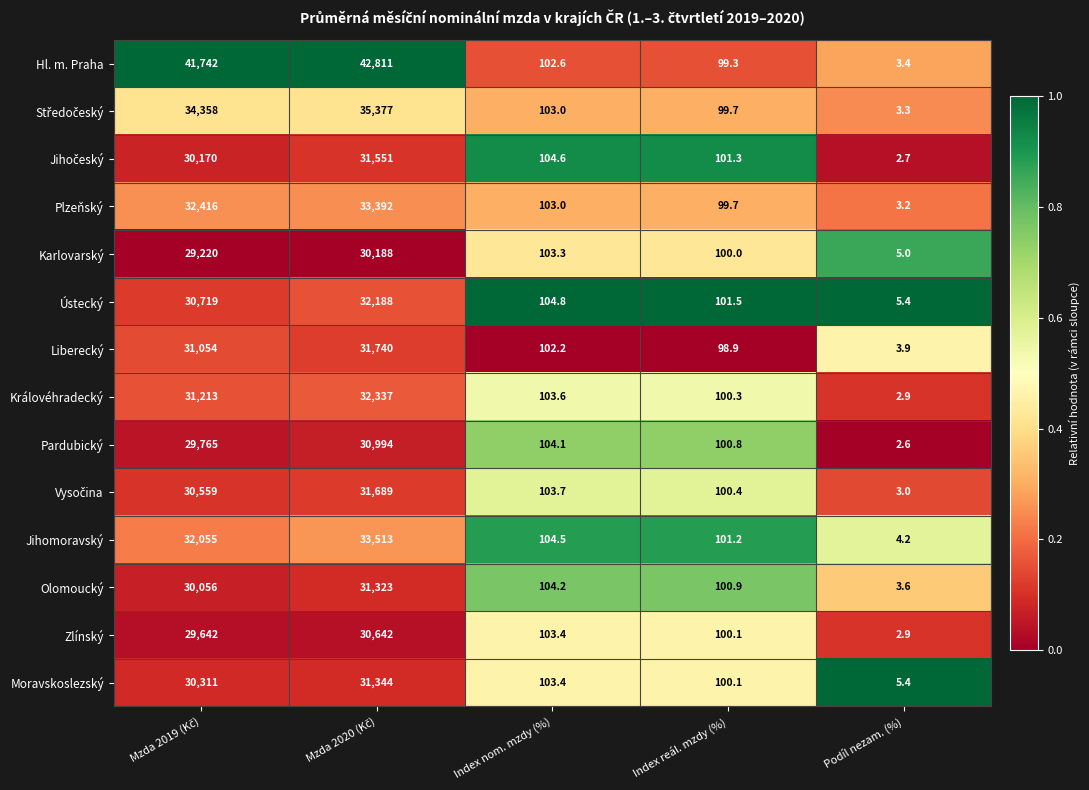

What is the approximate value of Zlínský at Index nom. mzdy (%)?

103.4